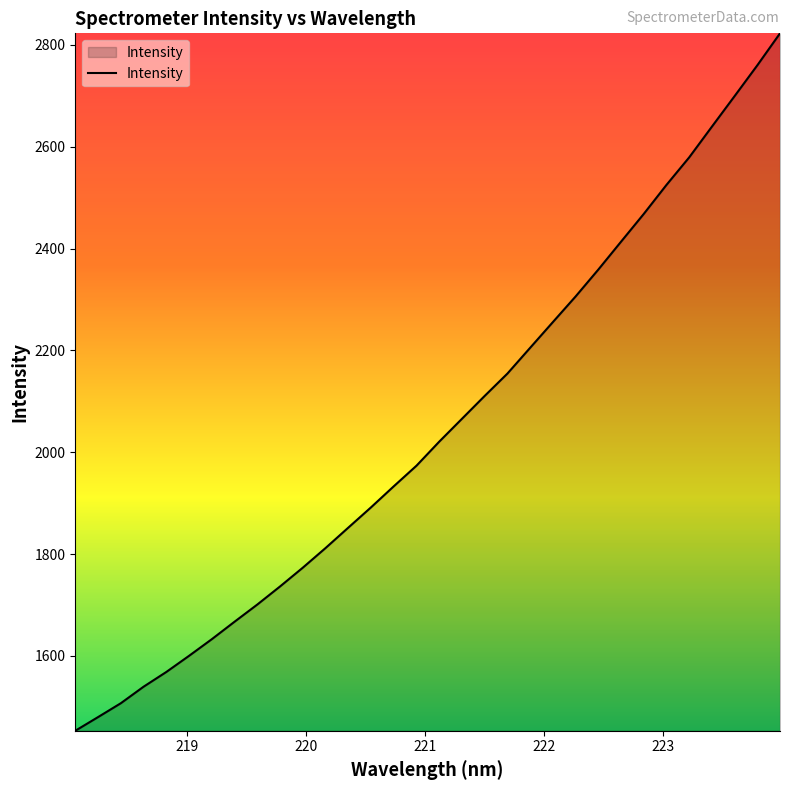

What is the smallest value displayed?

1453.0